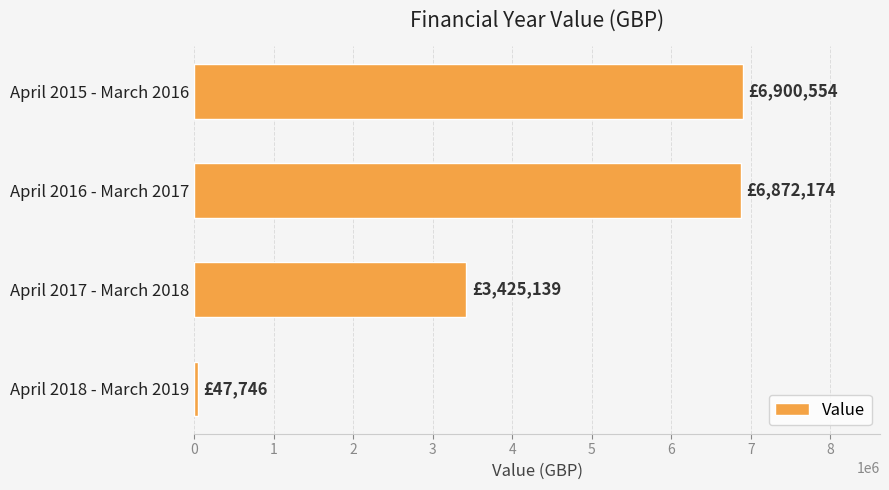

What is the difference between the maximum and minimum values?

6852808